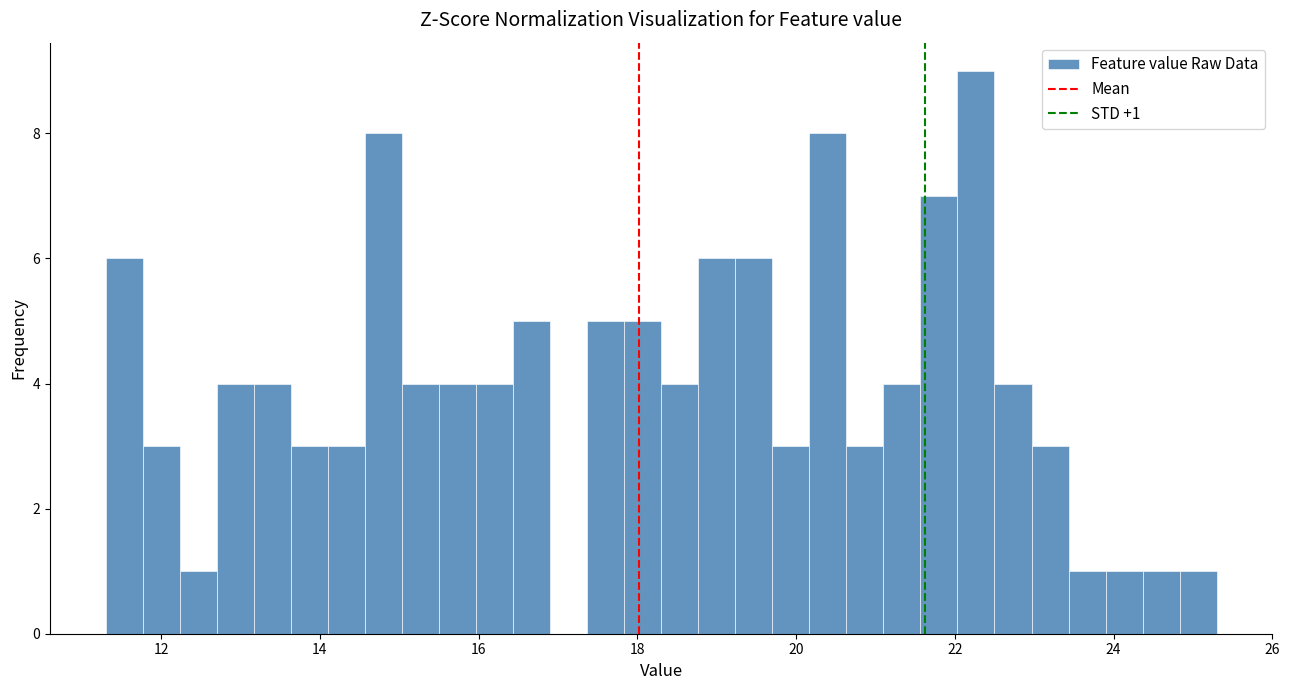

Read against the x-axis, roughly where is the centre of the tallest bar?

22.2